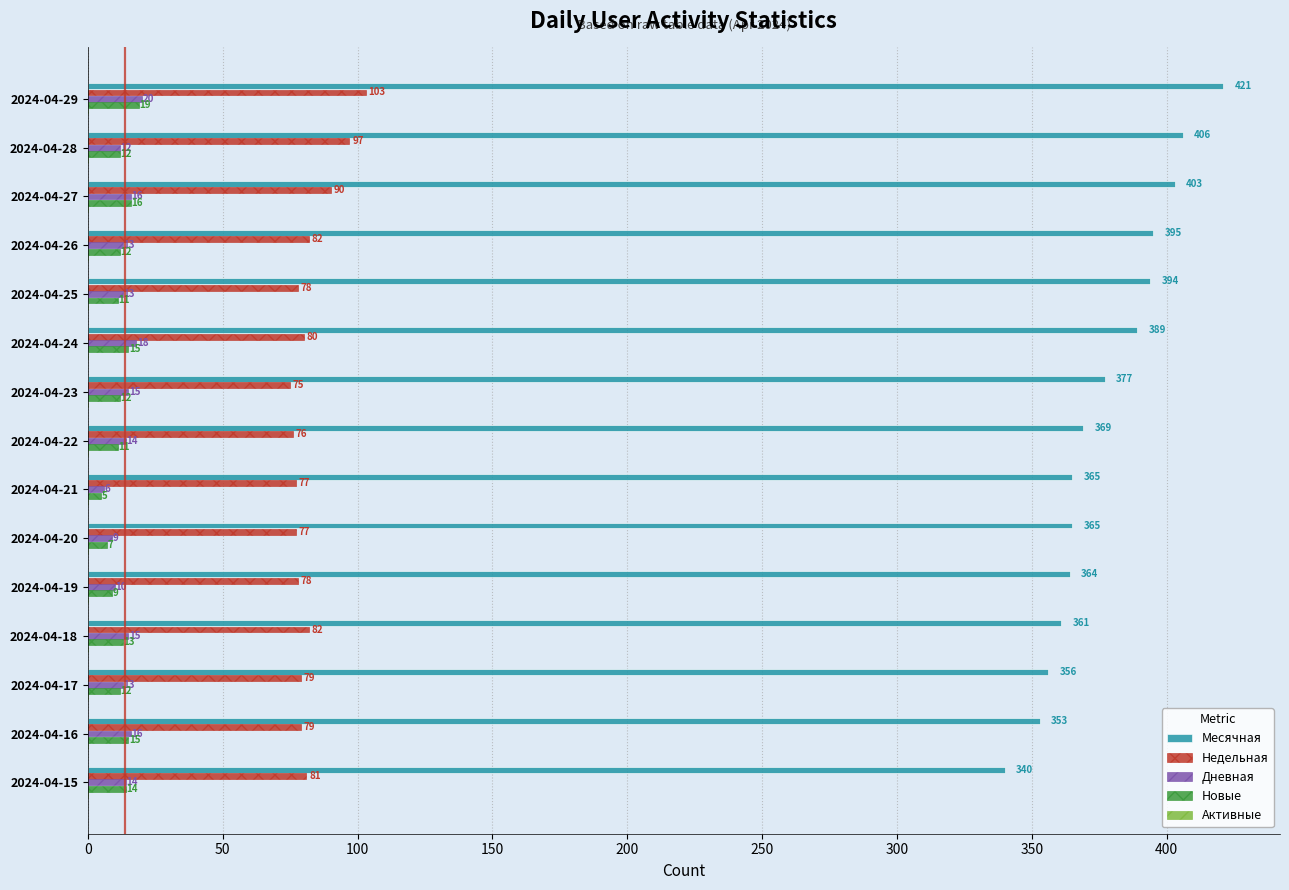

What is the average value of the Новые series?

12